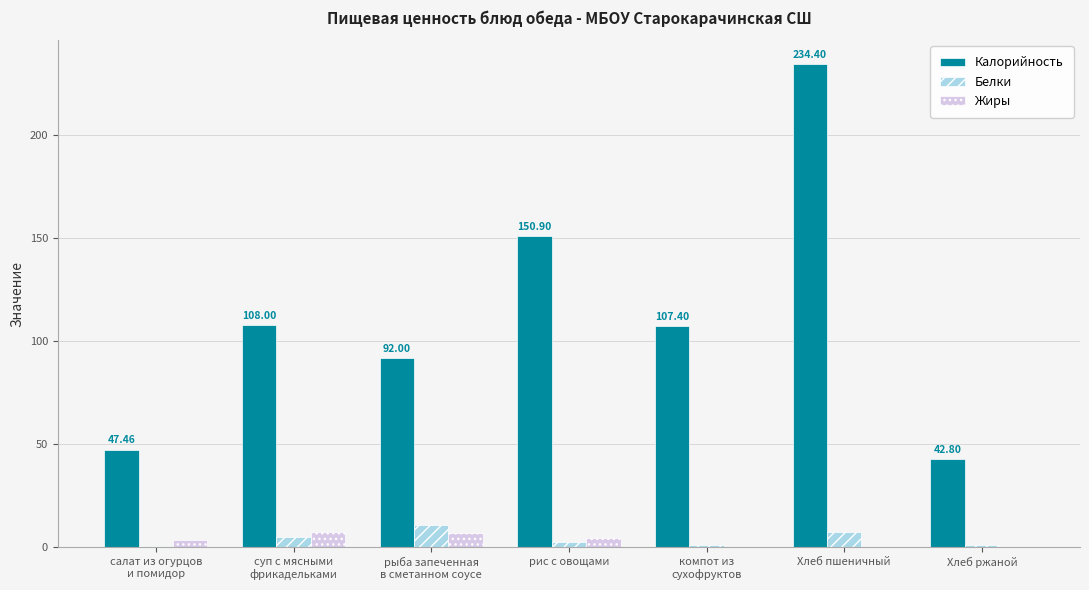

True or false: Жиры has a value of 4.4 at рис с овощами.

True